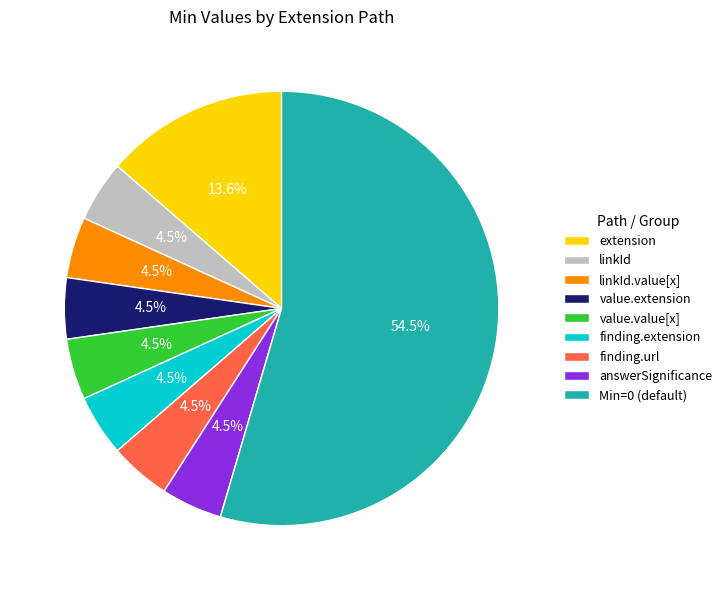

Is there any slice that represents more than half of the pie?

Yes